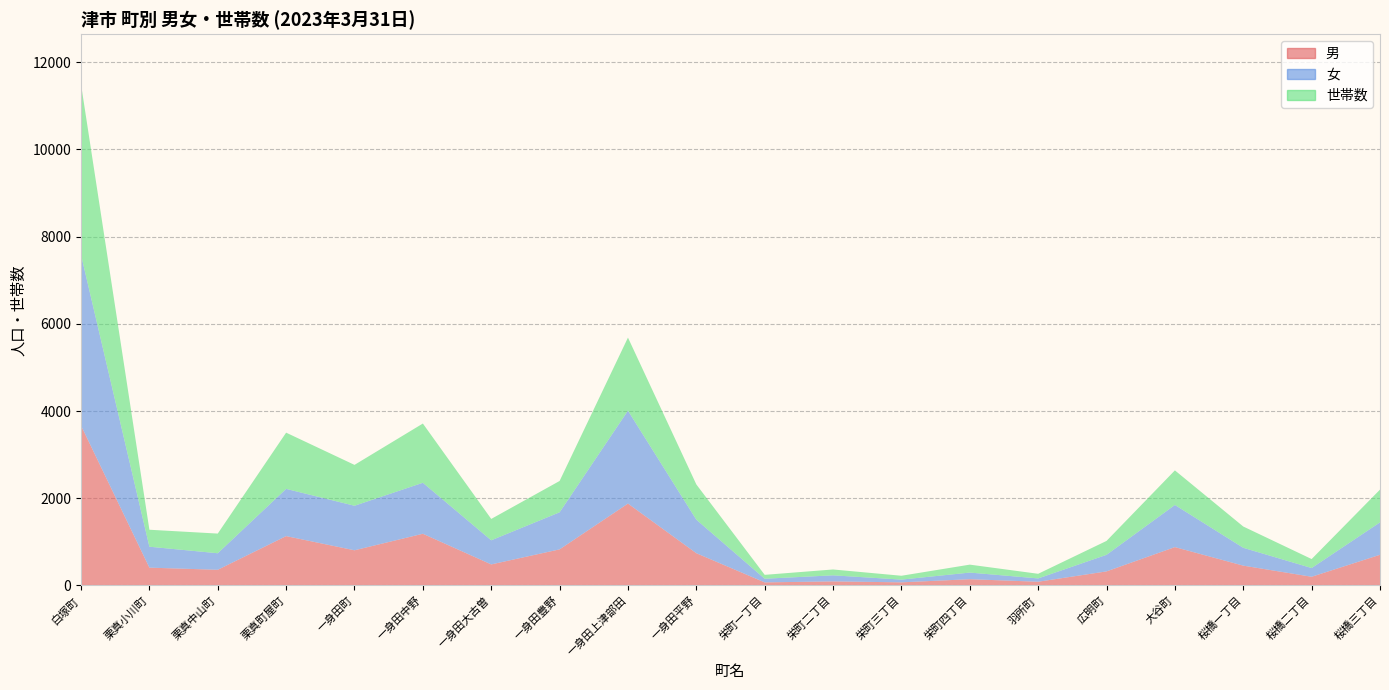

Reading left to right, extract all data points from this chart.

男: 白塚町=3667	栗真小川町=409	栗真中山町=360	栗真町屋町=1132	一身田町=807	一身田中野=1186	一身田大古曽=483	一身田豊野=828	一身田上津部田=1878	一身田平野=740	栄町一丁目=71	栄町二丁目=94	栄町三丁目=72	栄町四丁目=144	羽所町=86	広明町=323	大谷町=880	桜橋一丁目=455	桜橋二丁目=200	桜橋三丁目=704
女: 白塚町=3914	栗真小川町=480	栗真中山町=379	栗真町屋町=1083	一身田町=1021	一身田中野=1169	一身田大古曽=553	一身田豊野=850	一身田上津部田=2130	一身田平野=769	栄町一丁目=84	栄町二丁目=139	栄町三丁目=63	栄町四丁目=152	羽所町=76	広明町=380	大谷町=966	桜橋一丁目=409	桜橋二丁目=200	桜橋三丁目=743
世帯数: 白塚町=3910	栗真小川町=389	栗真中山町=451	栗真町屋町=1289	一身田町=937	一身田中野=1358	一身田大古曽=490	一身田豊野=718	一身田上津部田=1675	一身田平野=808	栄町一丁目=89	栄町二丁目=134	栄町三丁目=88	栄町四丁目=182	羽所町=106	広明町=319	大谷町=793	桜橋一丁目=488	桜橋二丁目=206	桜橋三丁目=751